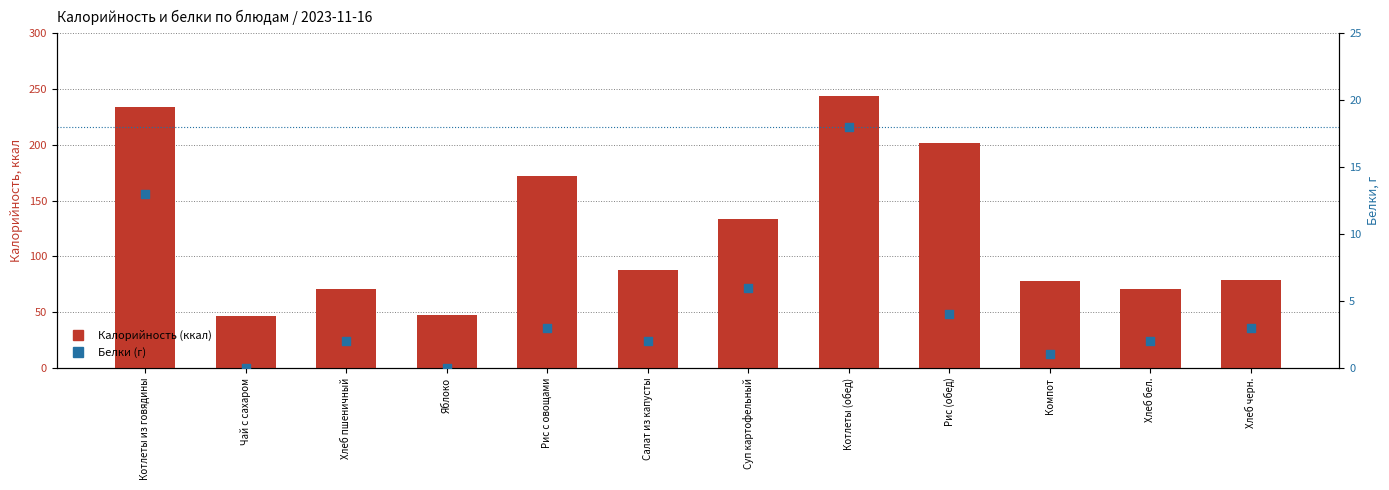

Which series contains the highest Y value?

Калорийность (ккал)